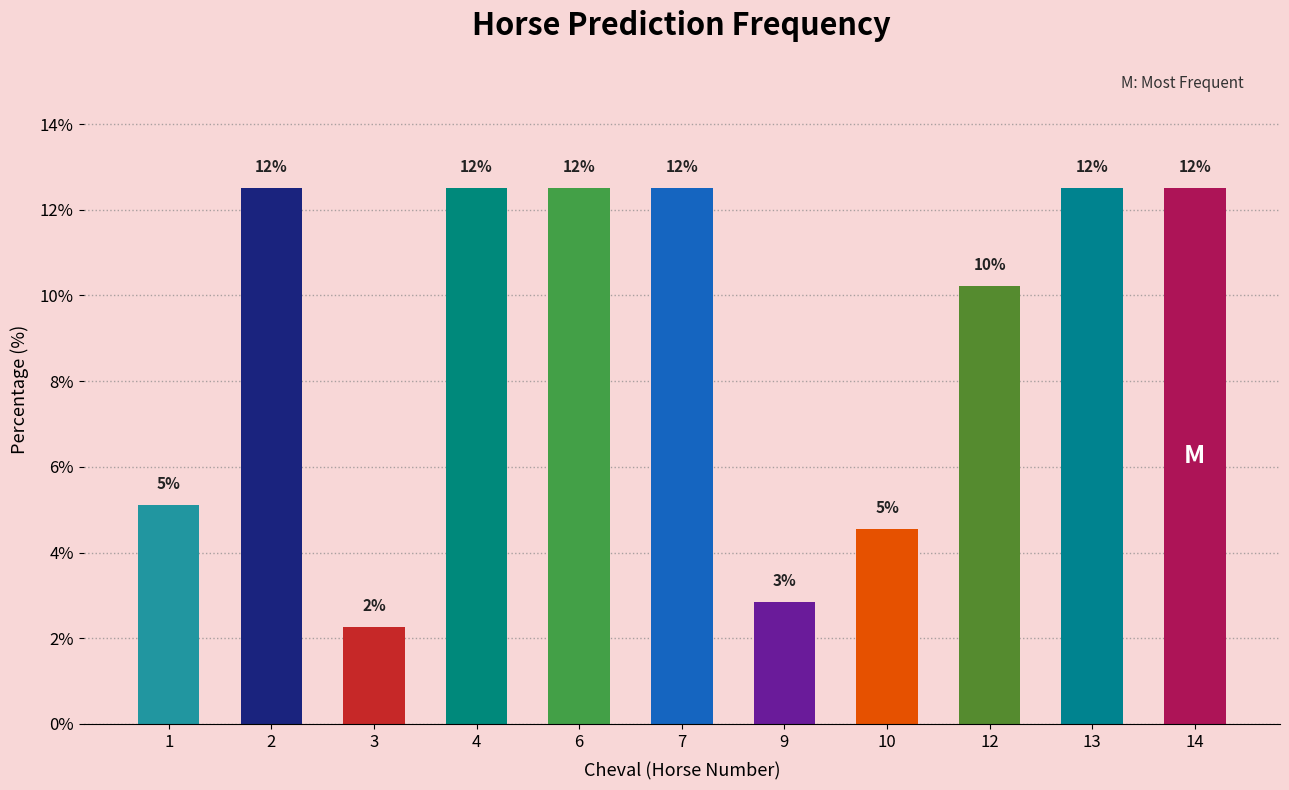

At which label is the value closest to 7?

1